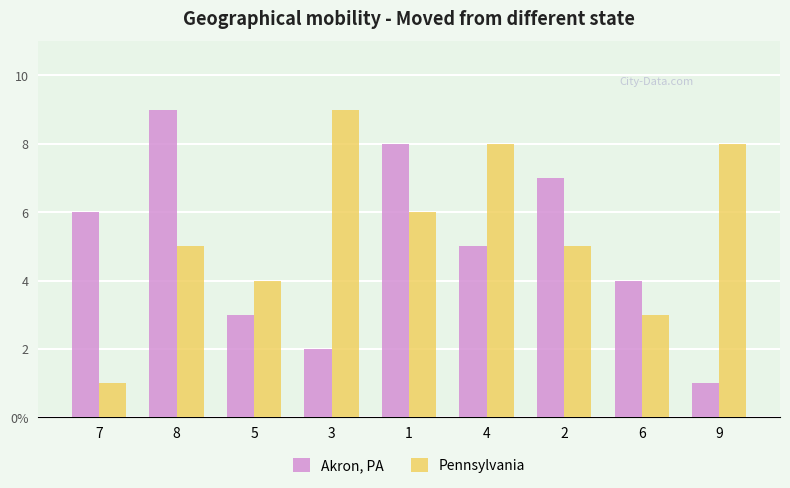

What is the difference between the Akron, PA values at 2 and 9?

6